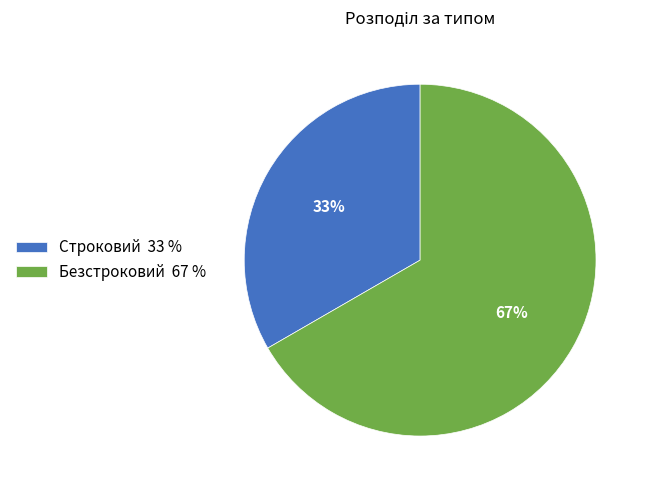

Does any single category account for the majority?

Yes